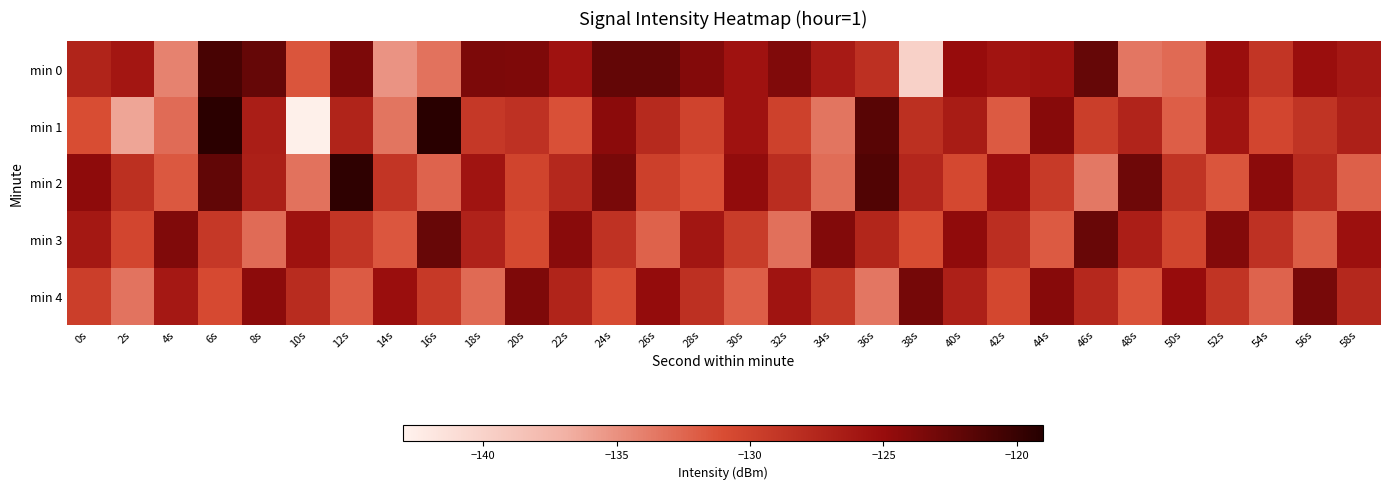

What is the total value across all series at 34s?

-645.5